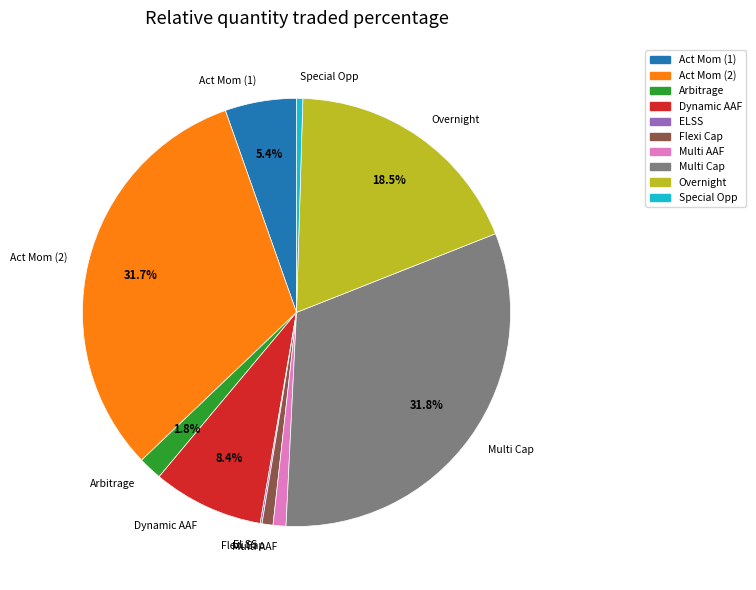

How much of the chart is everything except Act Mom (1)?

94.6%